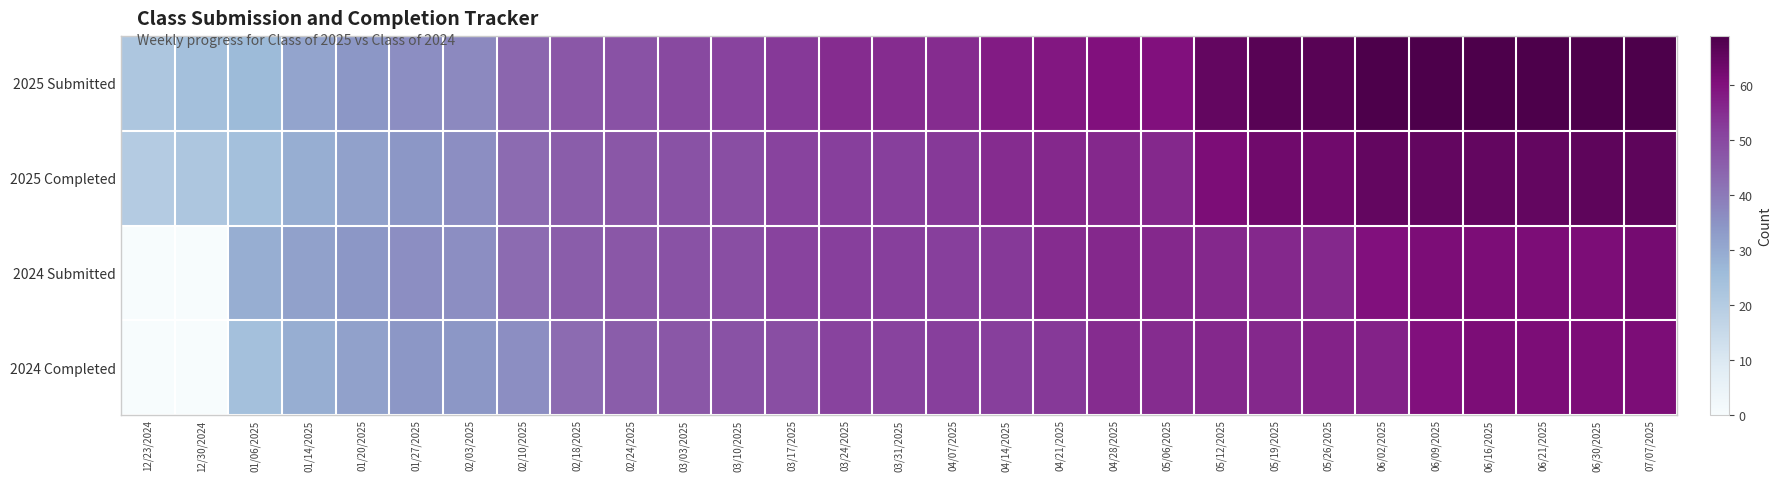

At 04/21/2025, list the series in order from smallest to largest.

2024 Completed, 2024 Submitted, 2025 Completed, 2025 Submitted